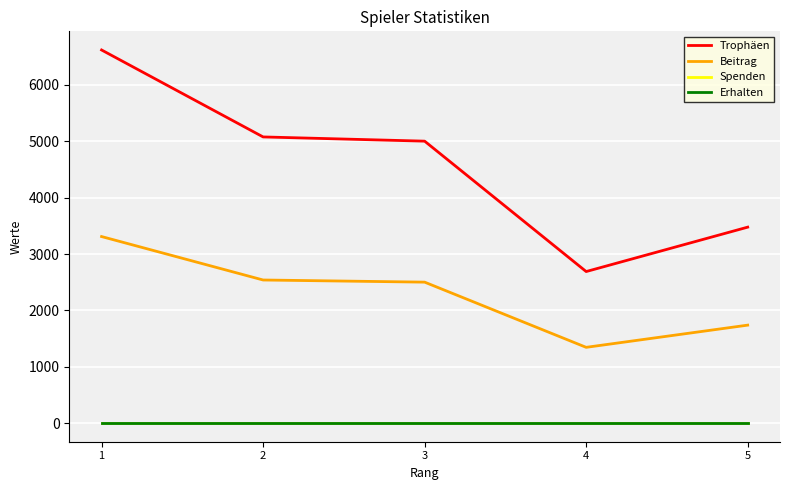

At which category does Trophäen reach its first local valley?

4